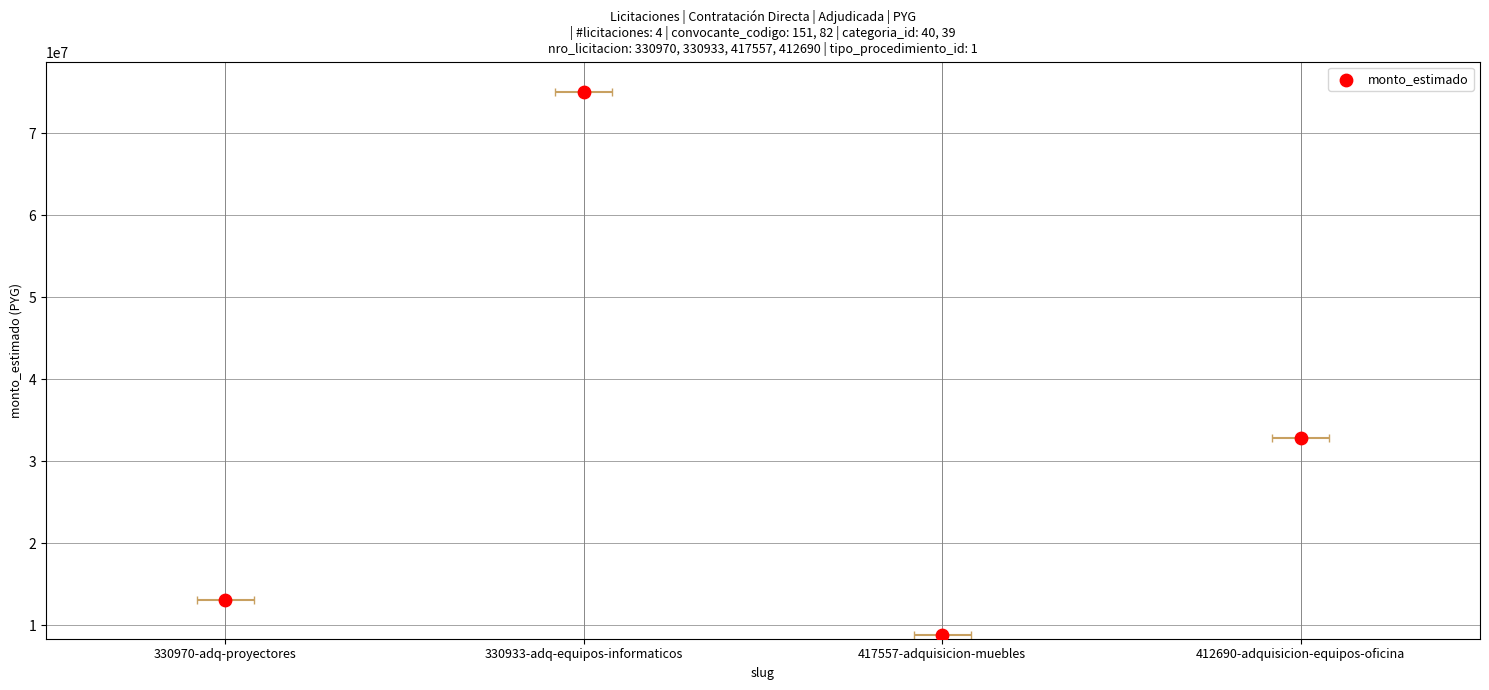

Which has a higher value, 330933-adq-equipos-informaticos or 412690-adquisicion-equipos-oficina?

330933-adq-equipos-informaticos